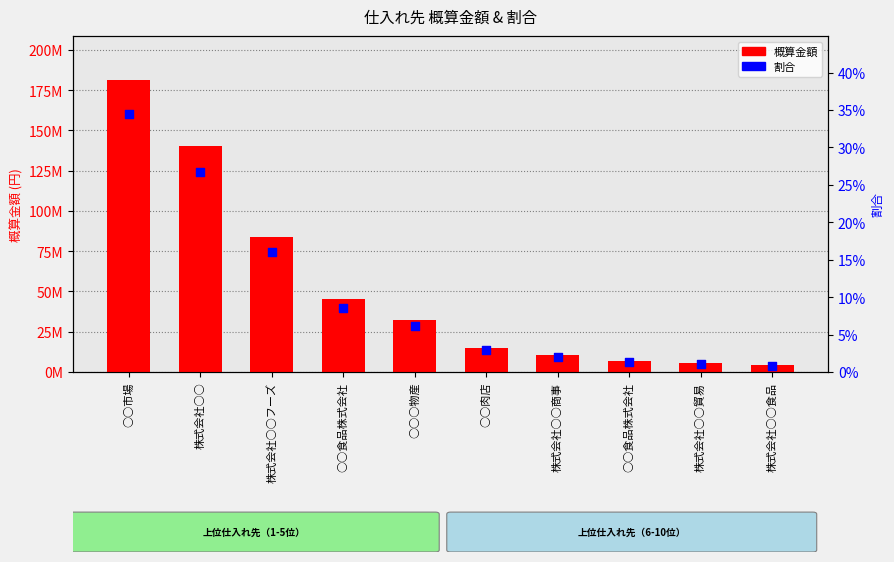

At how many categories does at least one series exceed 159797679?

1